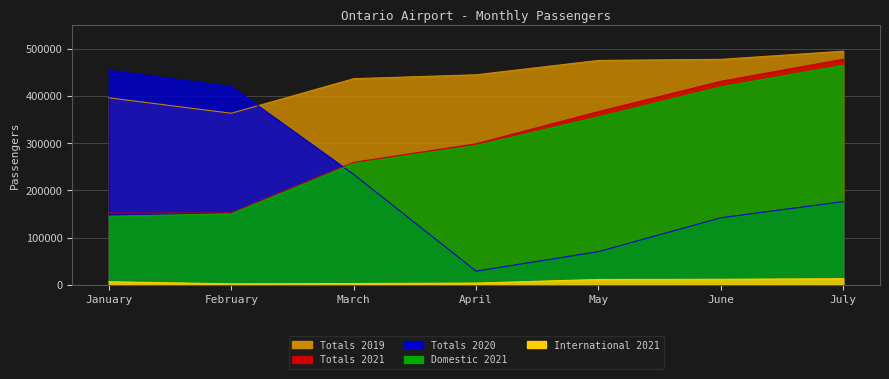

In International 2021, how many points are lower than both neighbors (excluding endpoints)?

1